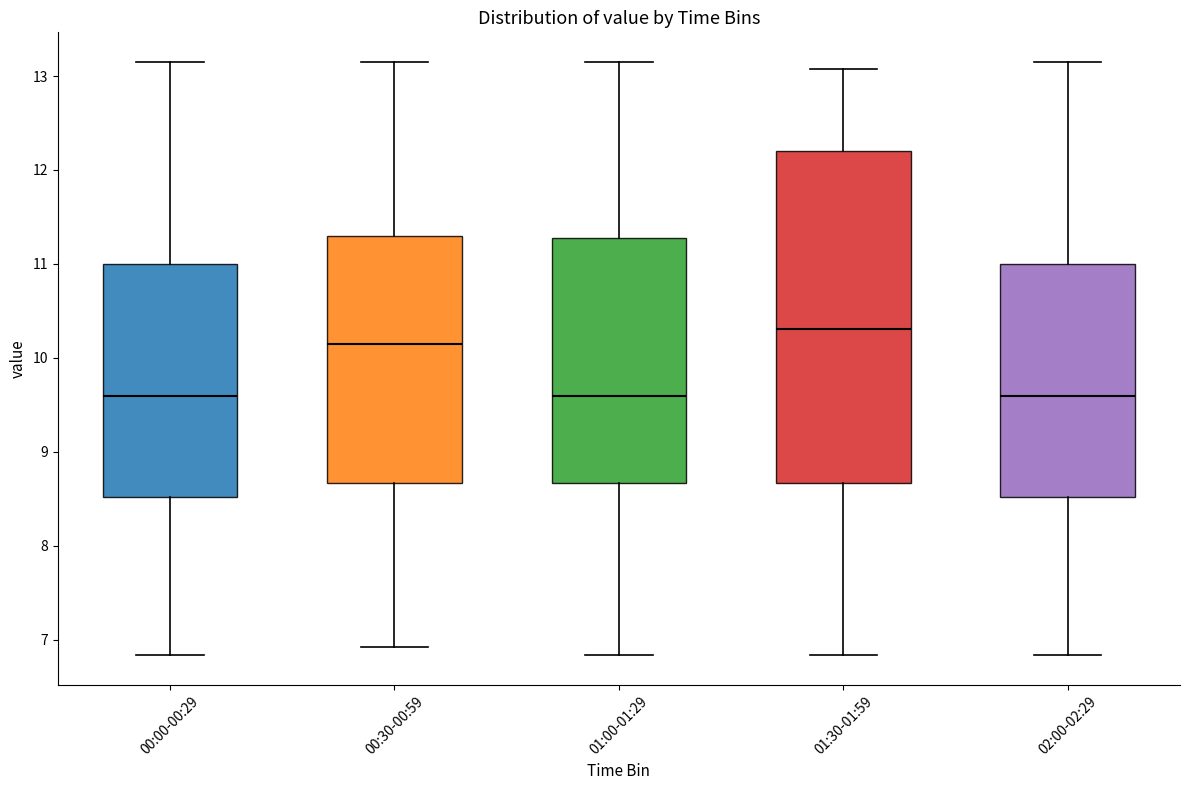

Reading left to right, read every box against the y-axis: the position of its median line, the range the box covers, and the ends of its whiskers. The values are not printed on the chart, so give them approximately, as read against the axis.

00:00-00:29: median 9.6, box 8.5 to 11.0, whiskers 6.8 to 13.2
00:30-00:59: median 10.2, box 8.7 to 11.3, whiskers 6.9 to 13.2
01:00-01:29: median 9.6, box 8.7 to 11.3, whiskers 6.8 to 13.2
01:30-01:59: median 10.3, box 8.7 to 12.2, whiskers 6.8 to 13.1
02:00-02:29: median 9.6, box 8.5 to 11.0, whiskers 6.8 to 13.2